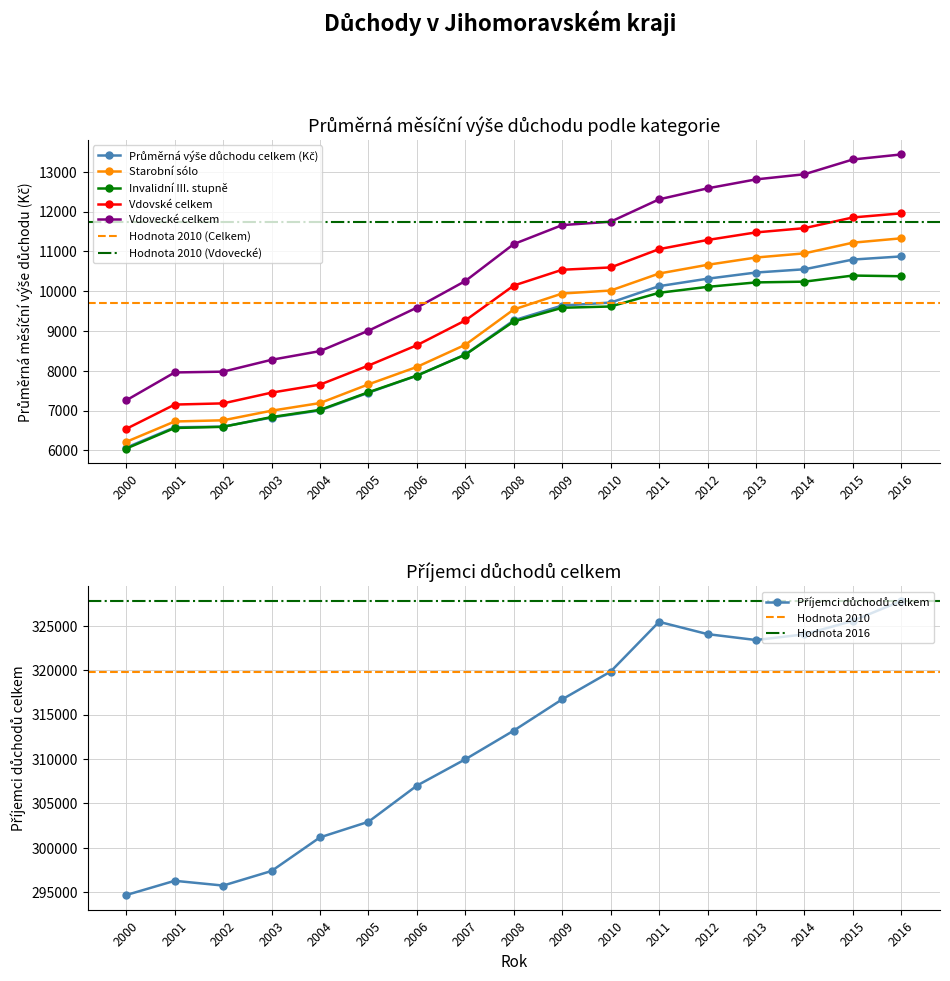

True or false: Průměrná výše důchodu celkem (Kč) has more than 1 interior local peaks.

False